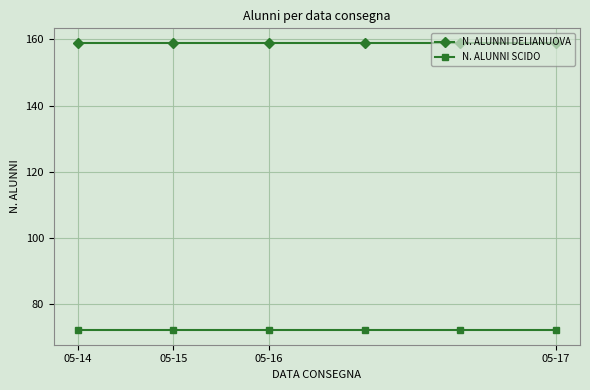

List the series in order of their overall mean, lowest first.

N. ALUNNI SCIDO, N. ALUNNI DELIANUOVA